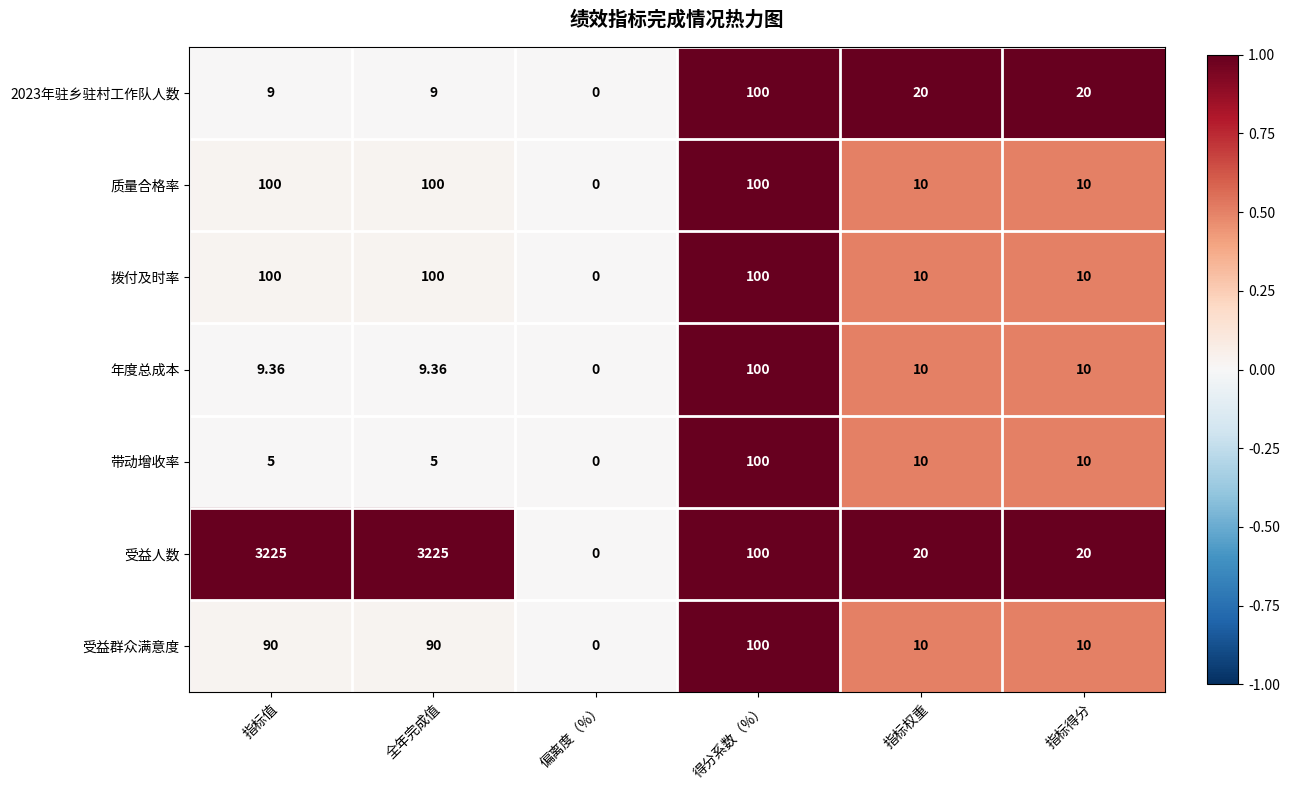

Which series has the largest total across all categories?

受益人数